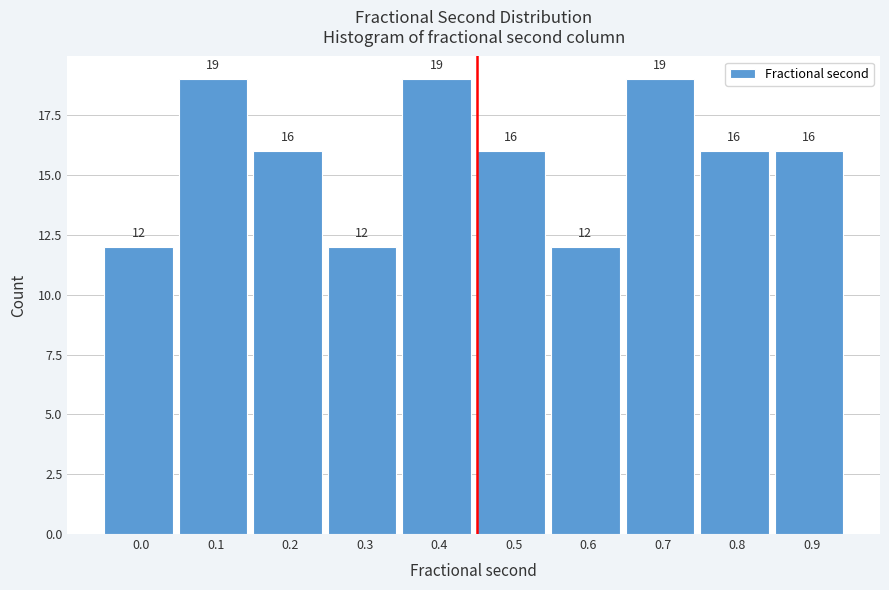

Reading left to right, extract all data points from this chart.

0.0=12	0.1=19	0.2=16	0.3=12	0.4=19	0.5=16	0.6=12	0.7=19	0.8=16	0.9=16